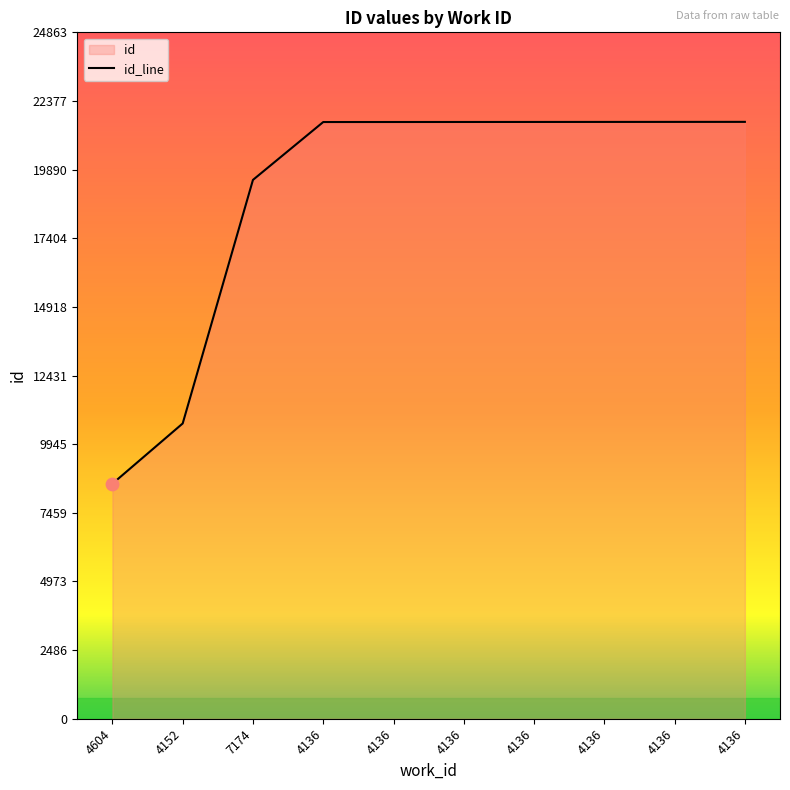

Approximately how many times larger is the value at 4136 compared to 4152?

2.0